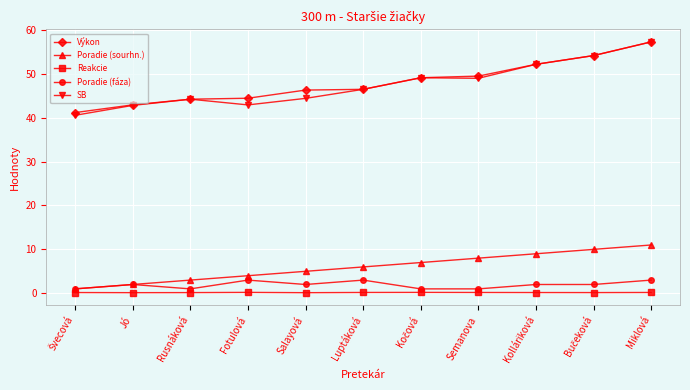

What is the difference between the highest and lowest values at Luptáková?

46.3